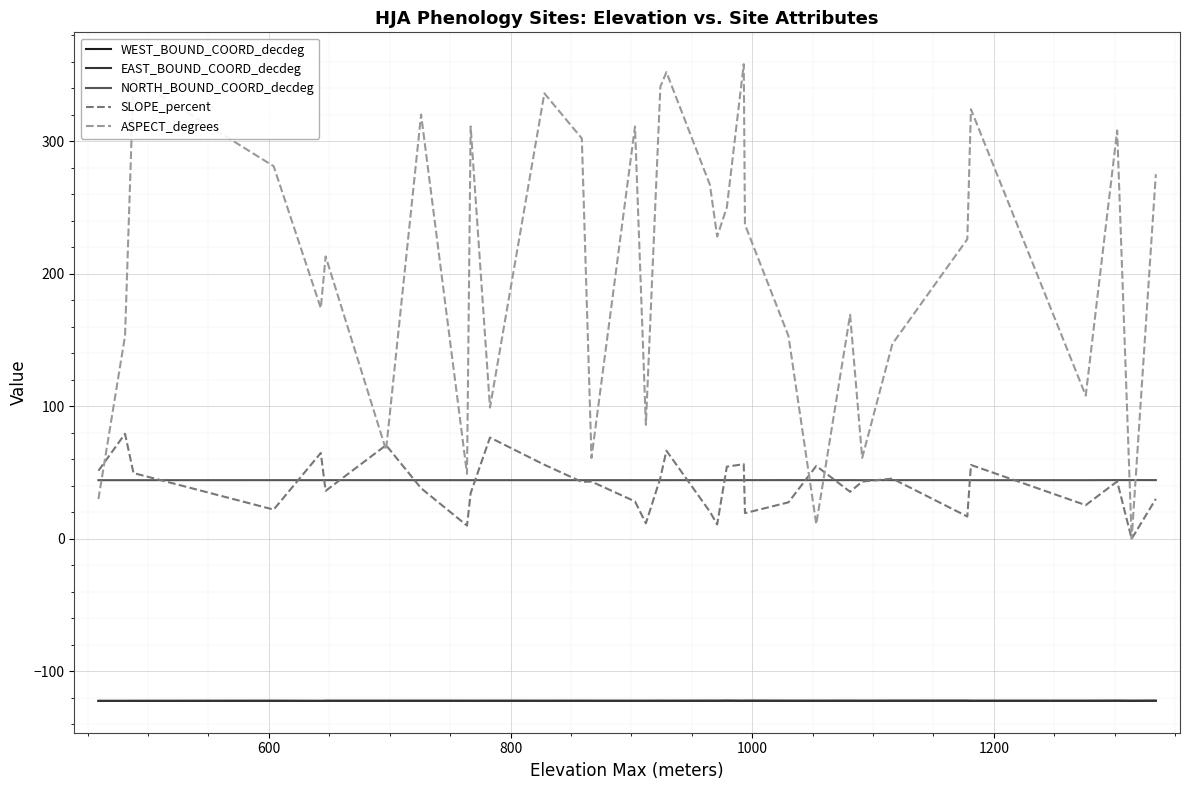

Which series has the largest total across all categories?

ASPECT_degrees